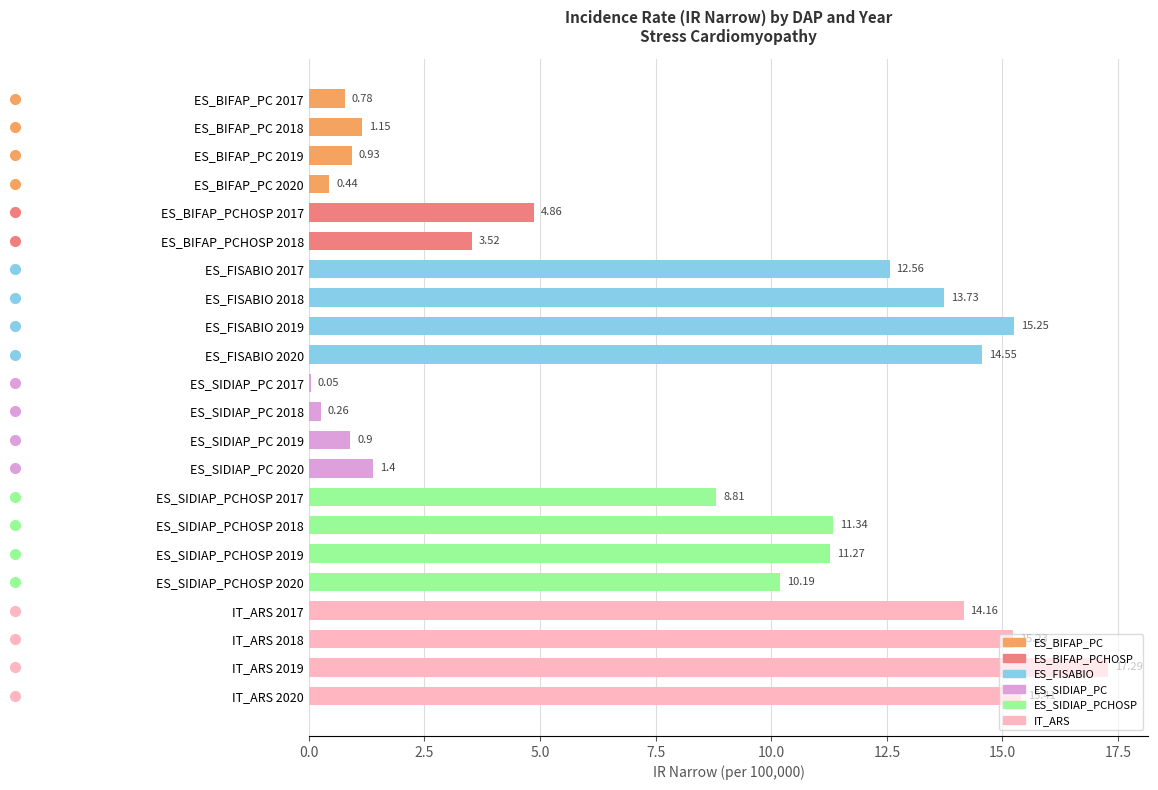

What is the average value?

7.9